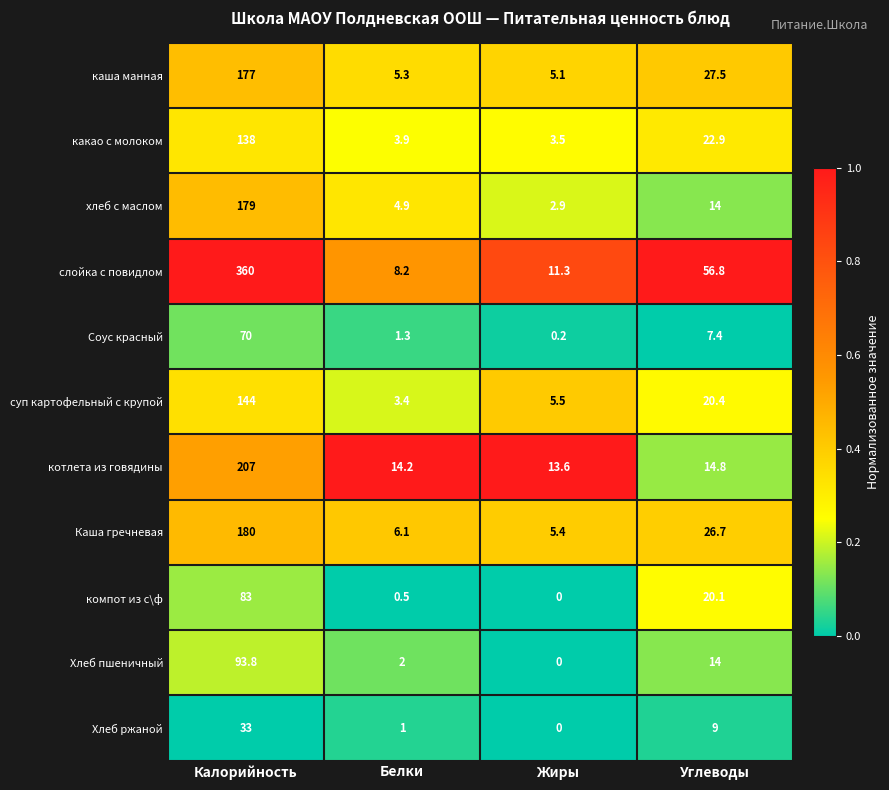

What is the average value of the суп картофельный с крупой series?

43.3